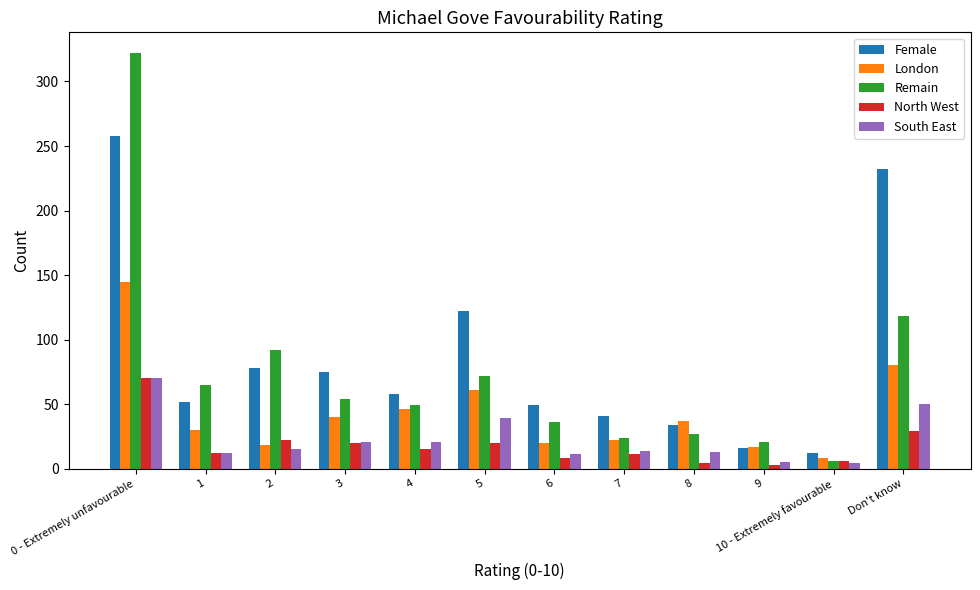

How many bars are there in each group?

5